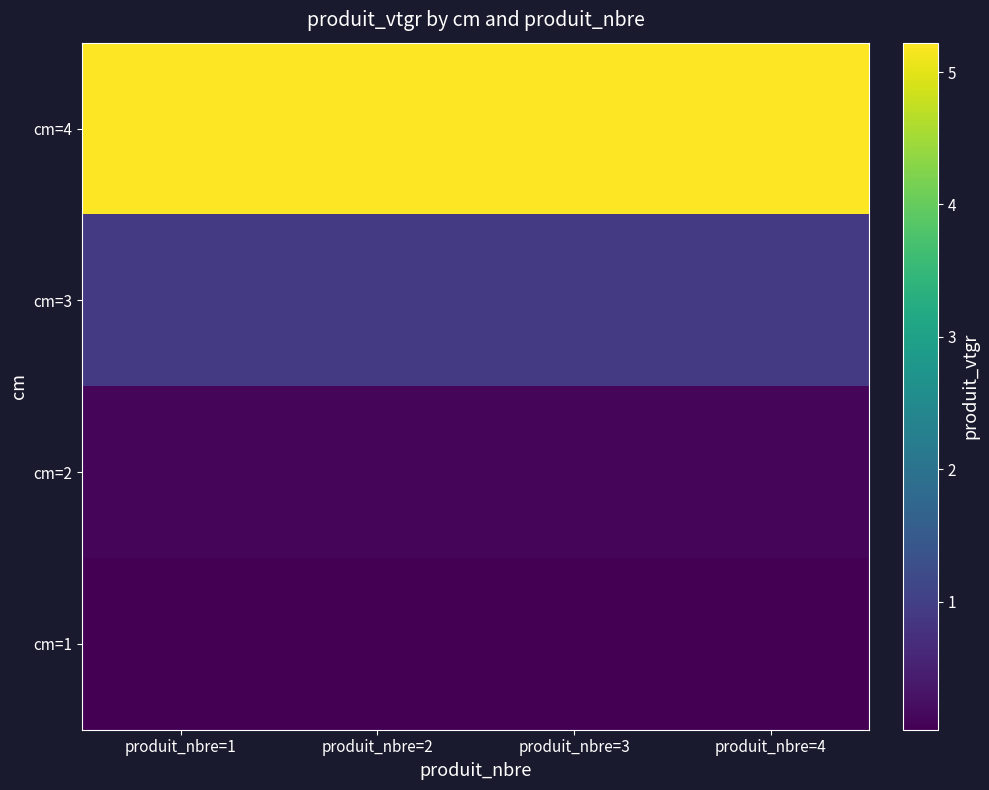

Reading right to left, extract all data points from this chart.

cm=1: produit_nbre=4=0.0	produit_nbre=3=0.0	produit_nbre=2=0.0	produit_nbre=1=0.0
cm=2: produit_nbre=4=0.1	produit_nbre=3=0.1	produit_nbre=2=0.1	produit_nbre=1=0.1
cm=3: produit_nbre=4=0.9	produit_nbre=3=0.9	produit_nbre=2=0.9	produit_nbre=1=0.9
cm=4: produit_nbre=4=5.2	produit_nbre=3=5.2	produit_nbre=2=5.2	produit_nbre=1=5.2